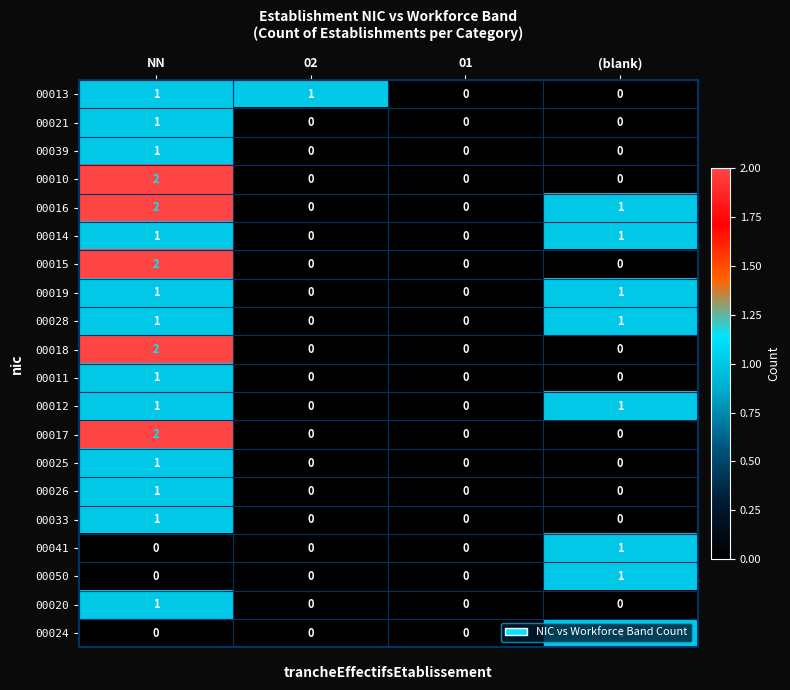

Count the 00015 values in the range 0 to 2.

4